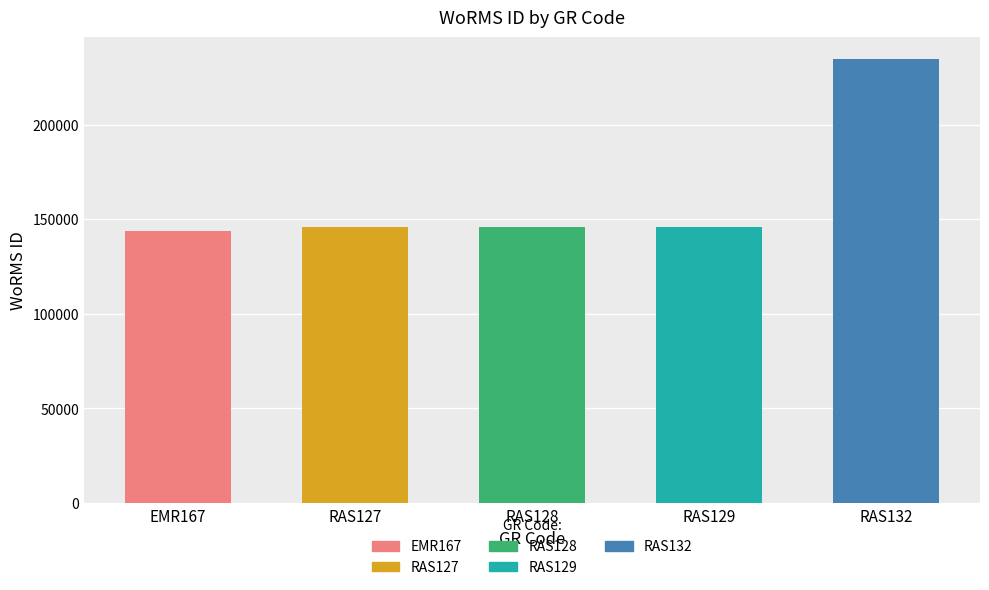

Reading right to left, extract all data points from this chart.

RAS132=234483	RAS129=145728	RAS128=145725	RAS127=145724	EMR167=143755